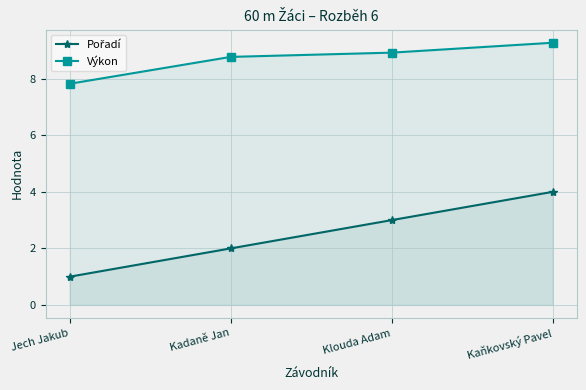

Reading left to right, extract all data points from this chart.

Pořadí: 1.0	2.0	3.0	4.0
Výkon: 7.8	8.8	8.9	9.3